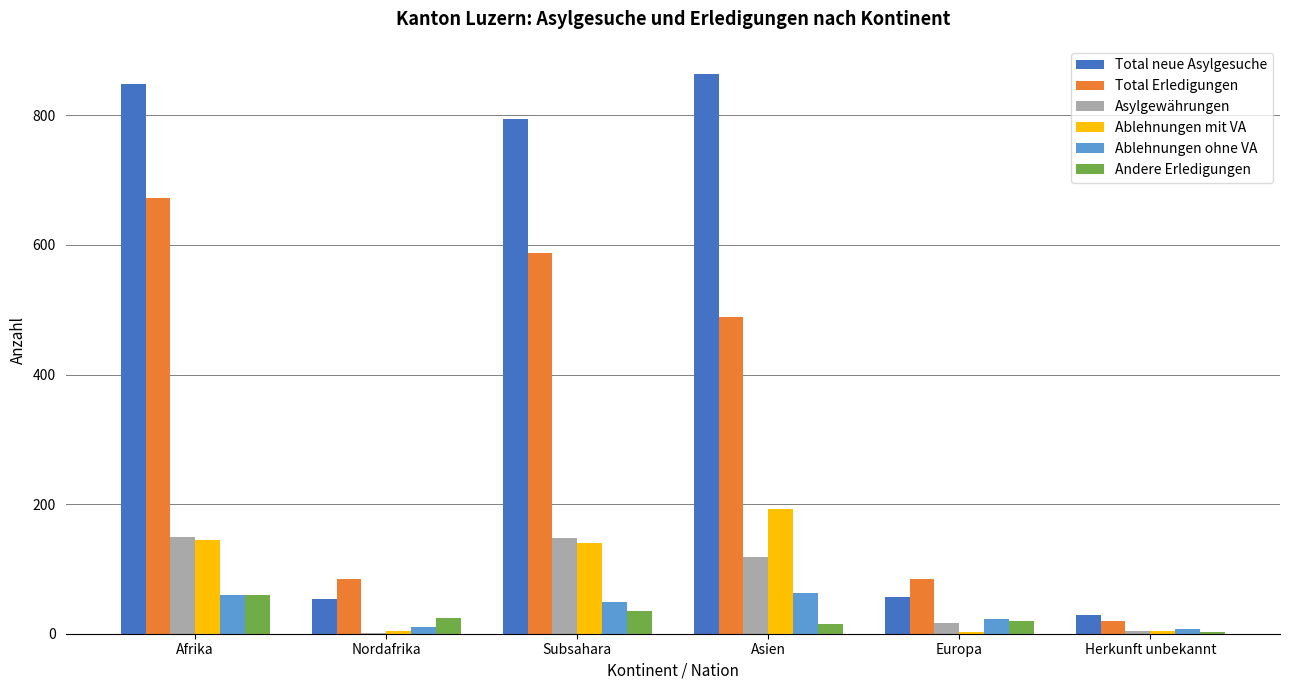

At which category is the sum across all series the highest?

Afrika